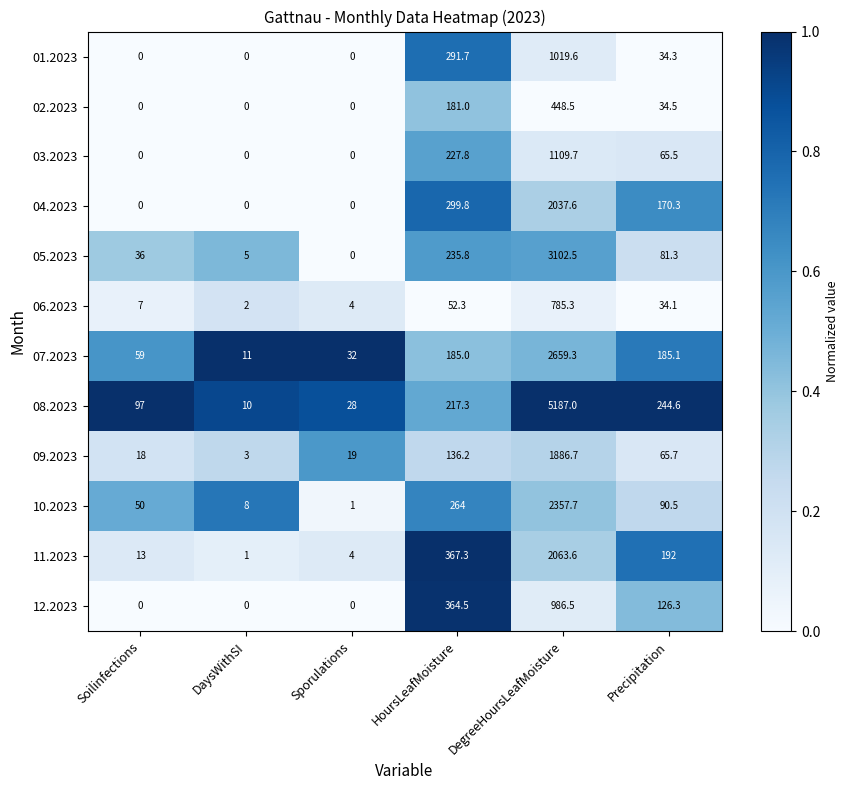

Where does the 08.2023 series first go above 217?

HoursLeafMoisture